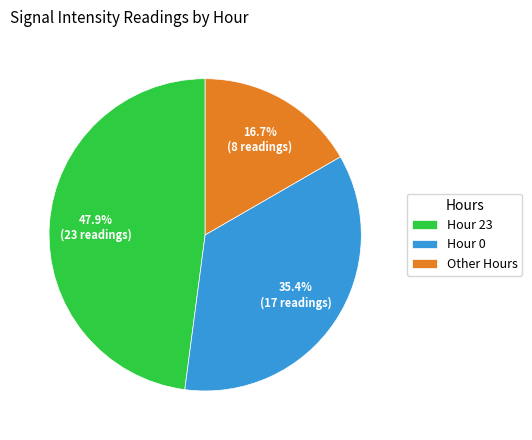

Is there any slice that represents more than half of the pie?

No